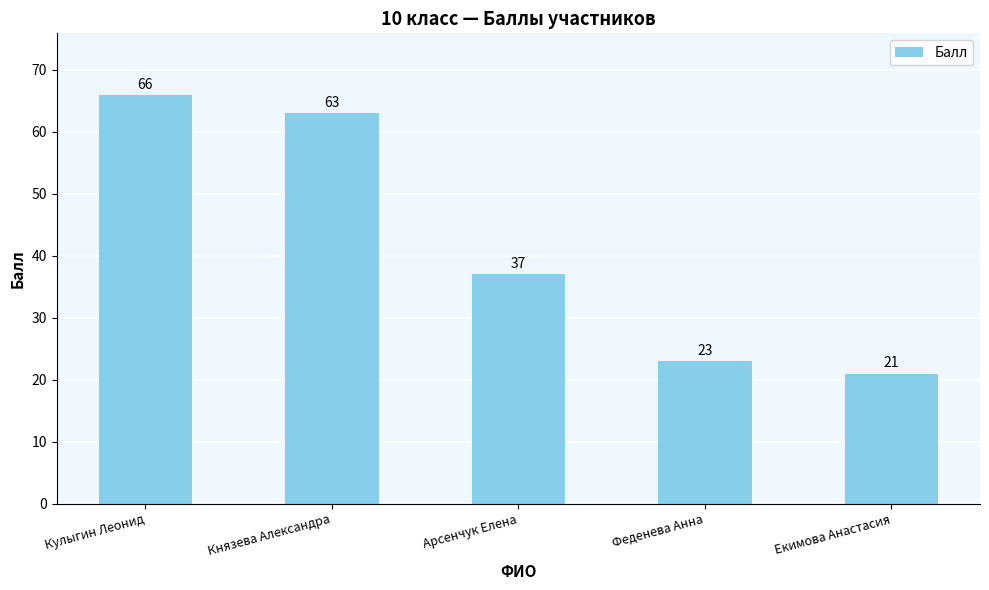

At which category does the chart reach its peak across all series?

Кулыгин Леонид